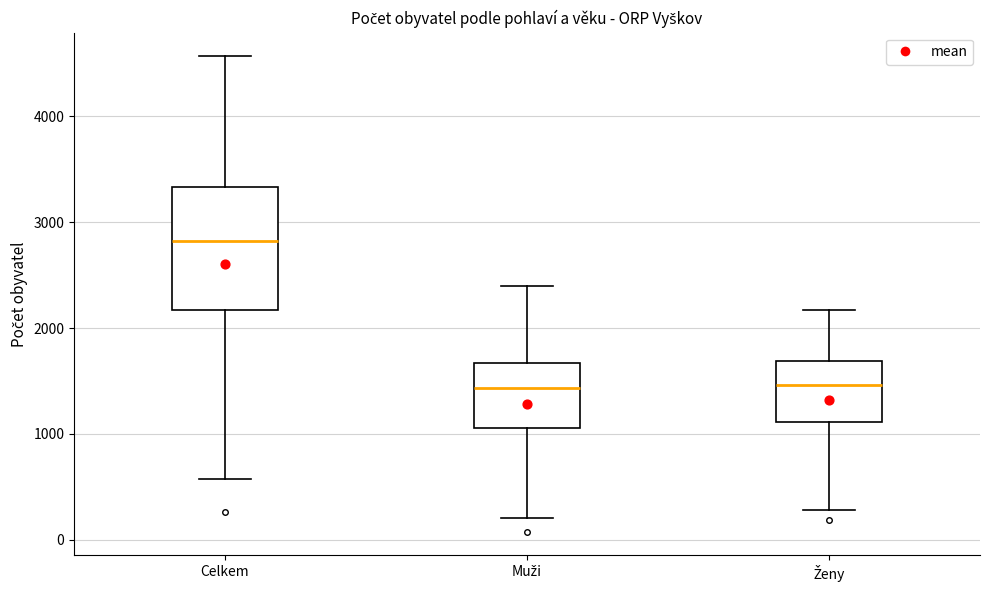

Which box has the highest median line?

Celkem